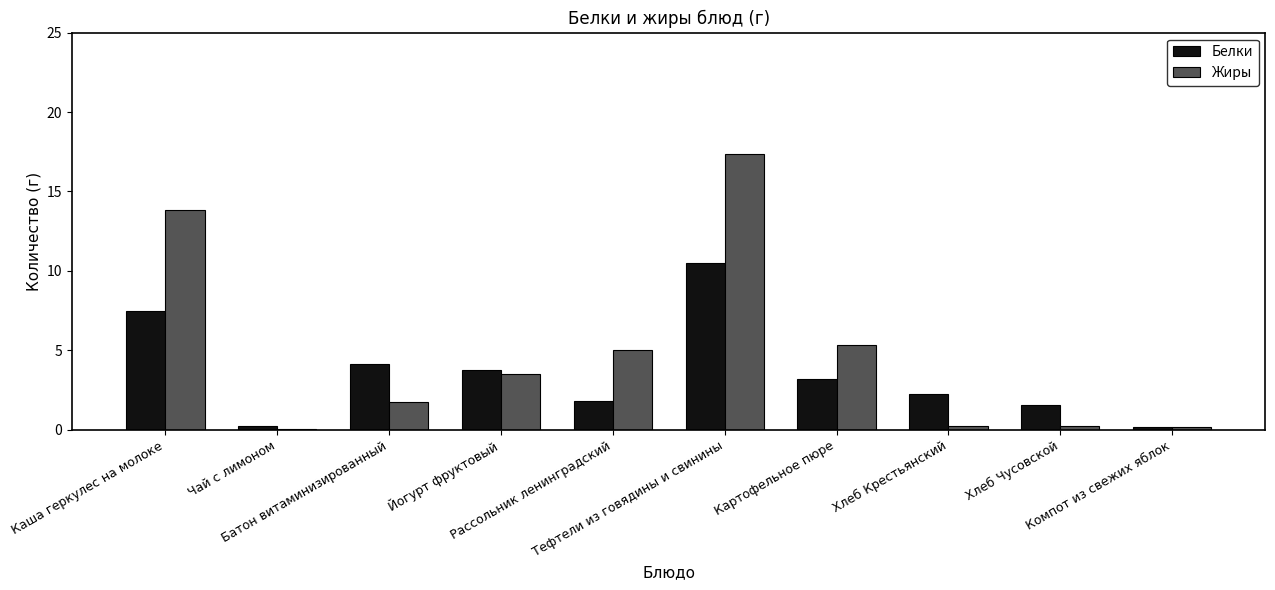

Which series has the largest total across all categories?

Жиры